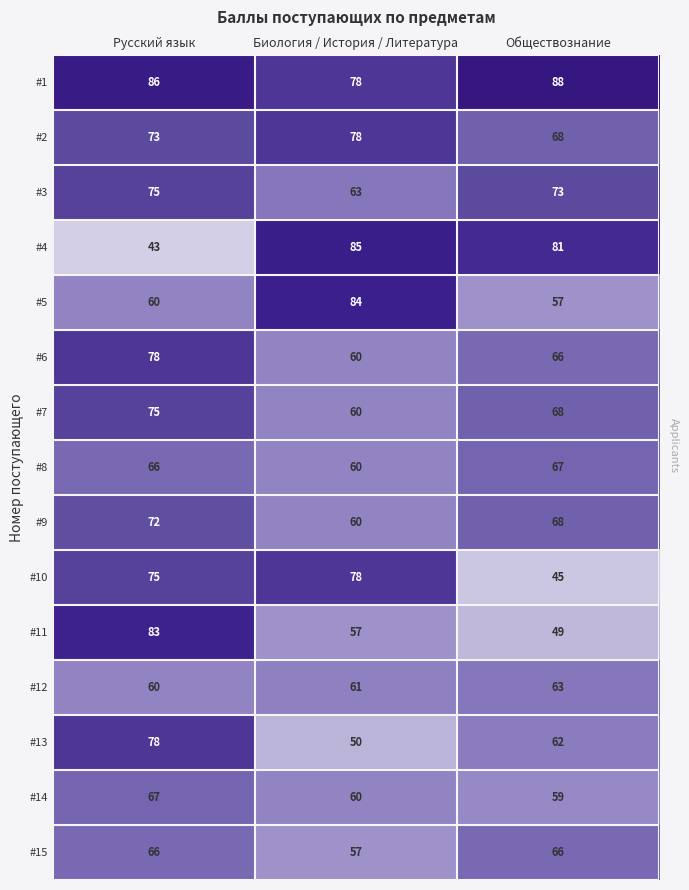

The #10 series shows 24 at Обществознание. True or false?

False